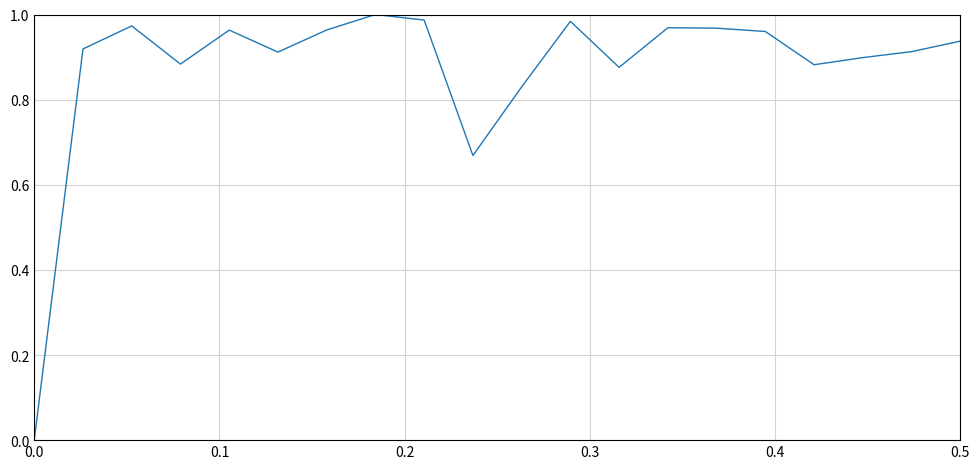

Does the chart have visible grid lines?

Yes